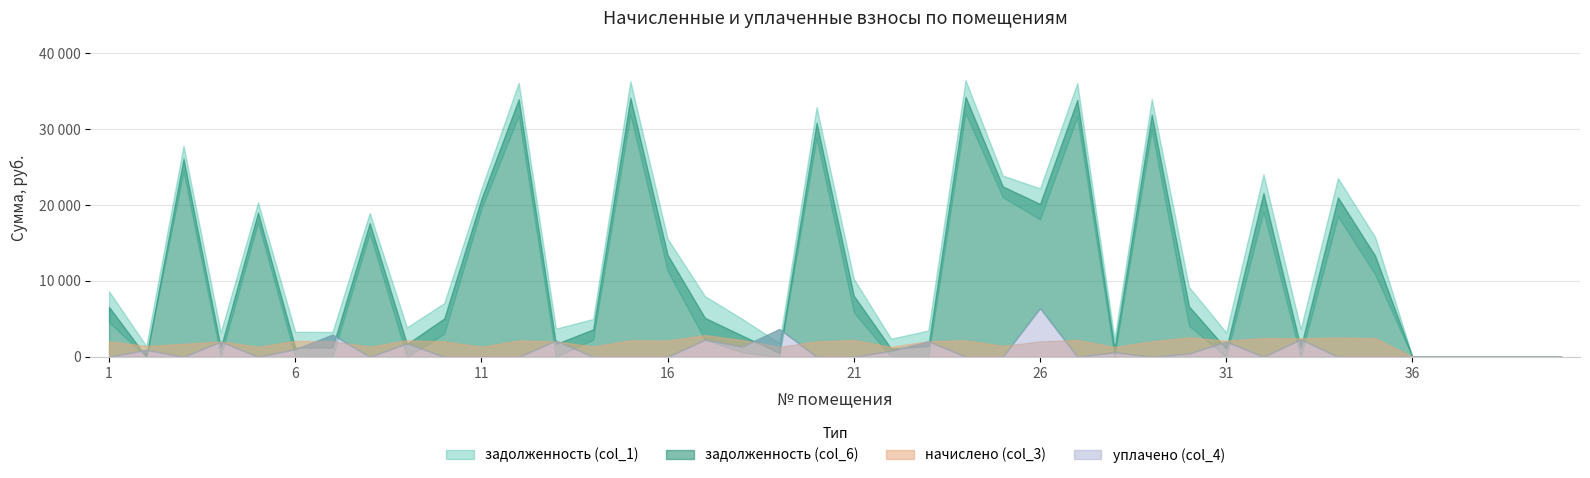

At how many categories does at least one series exceed 28115?

6